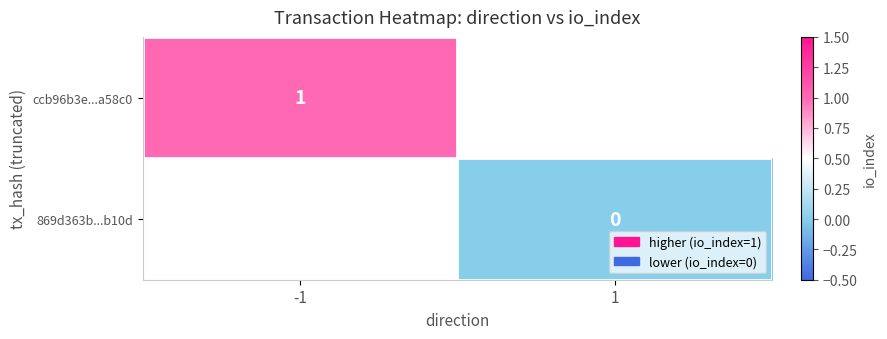

The ccb96b3e...a58c0 series shows 0 at -1. True or false?

False